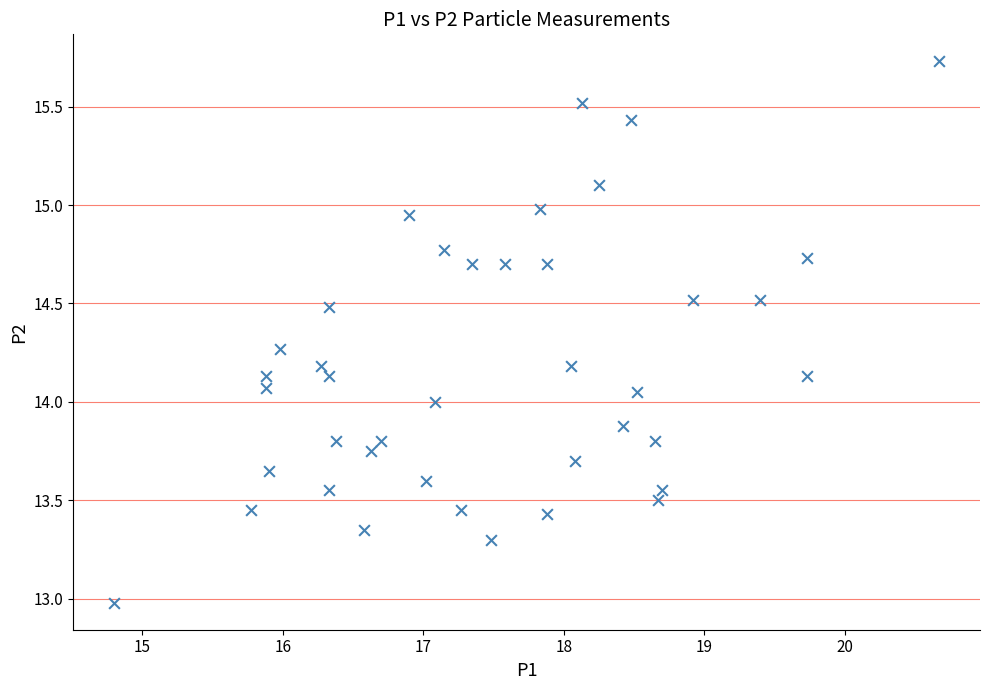

What is the range of X values (max minus min)?

5.9